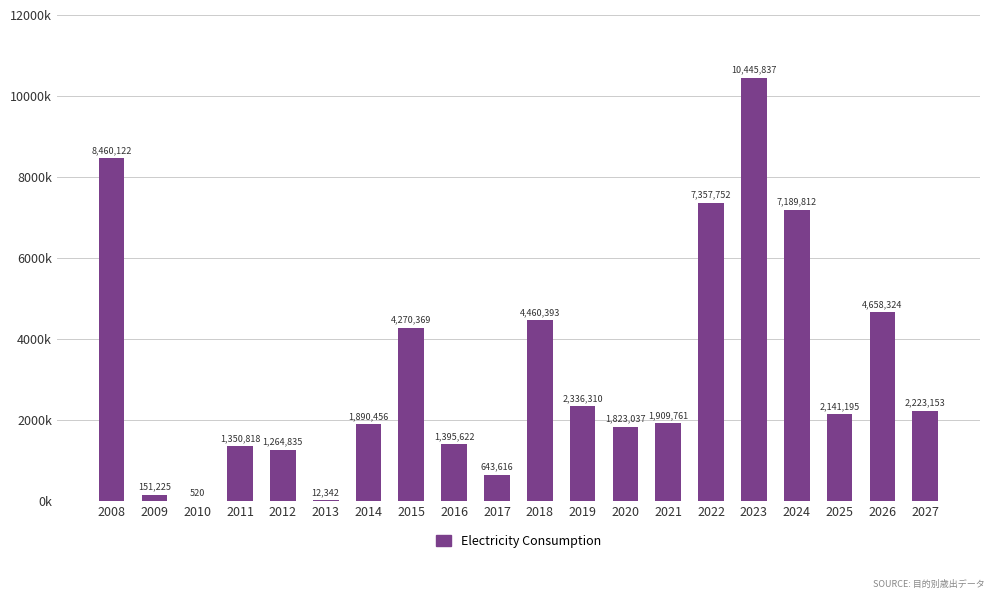

At which category does the chart reach its minimum across all series?

2010